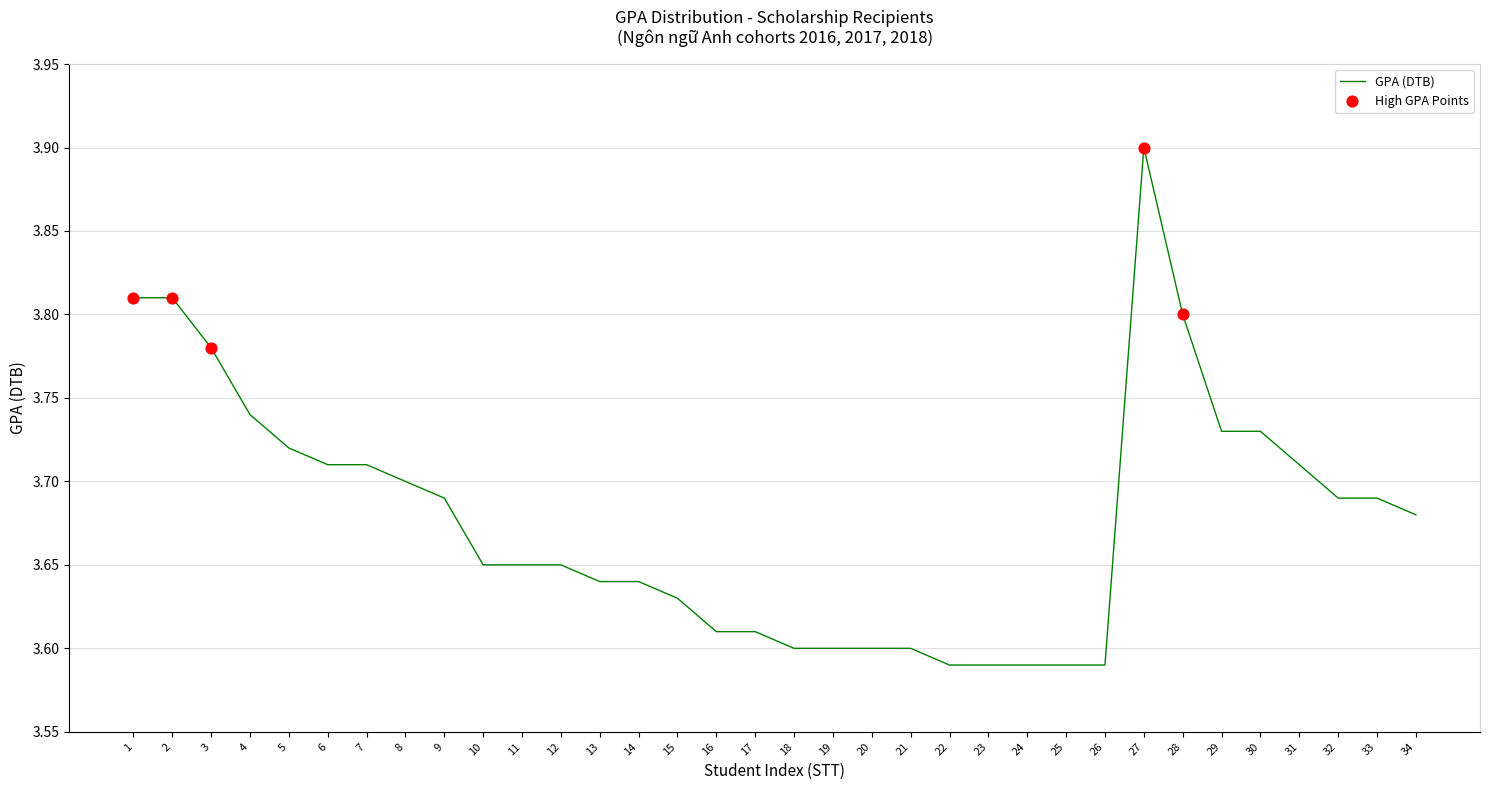

What is the change in value from 5 to 25?

-0.1